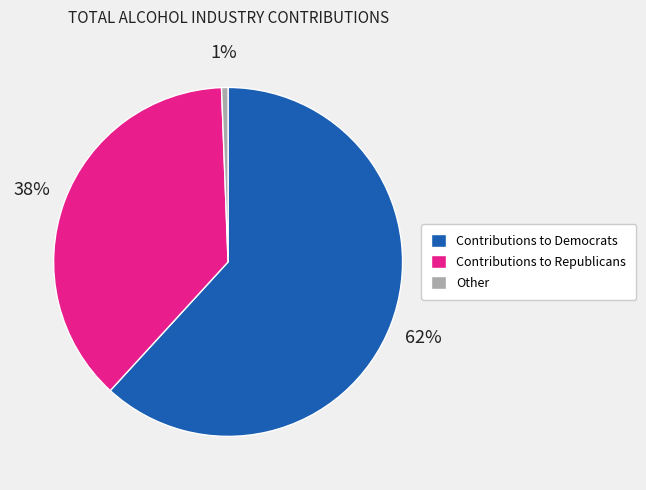

To the nearest percent, what is the combined percentage of Contributions to Democrats and Other?

62%